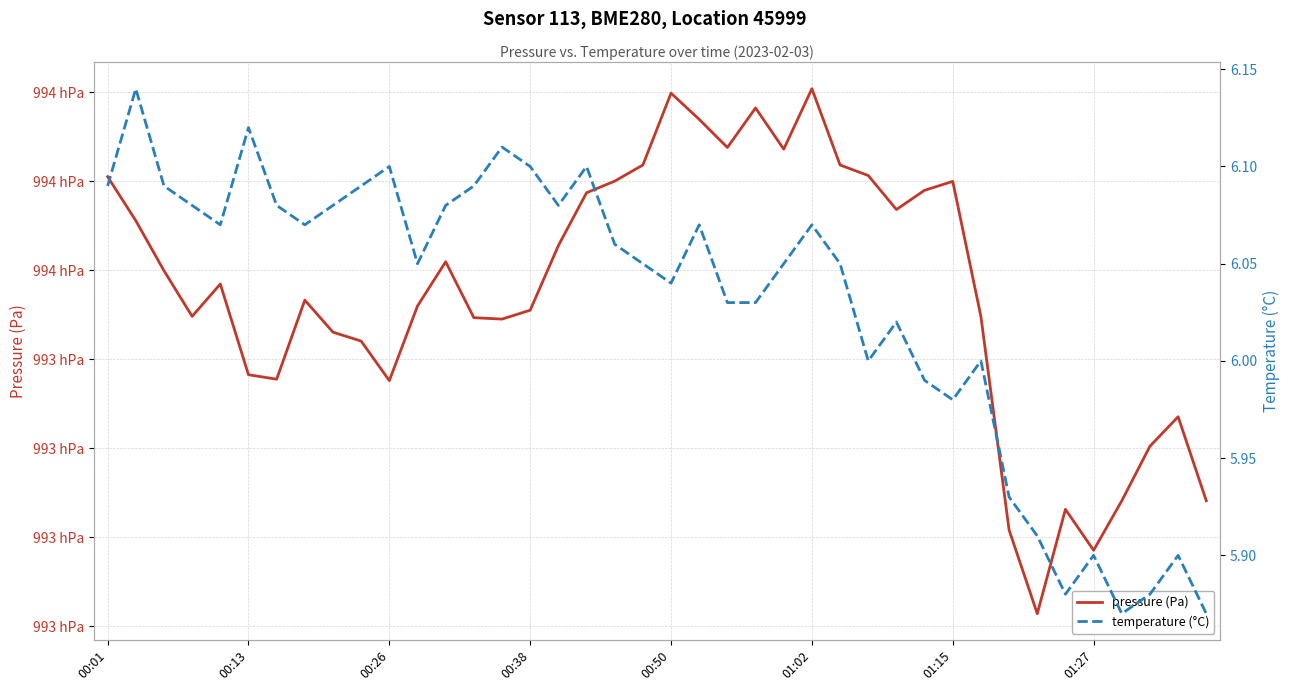

What are all the series names shown in the legend?

pressure (Pa), temperature (°C)